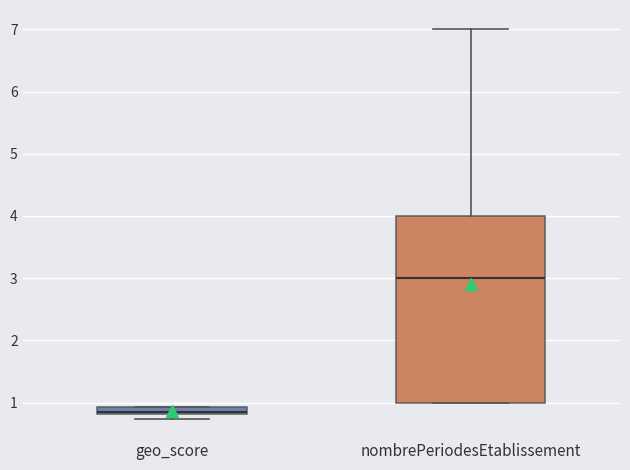

Where is the lower edge of the box for nombrePeriodesEtablissement on the y-axis? The values are not printed on the chart, so give them approximately, as read against the axis.

1.0